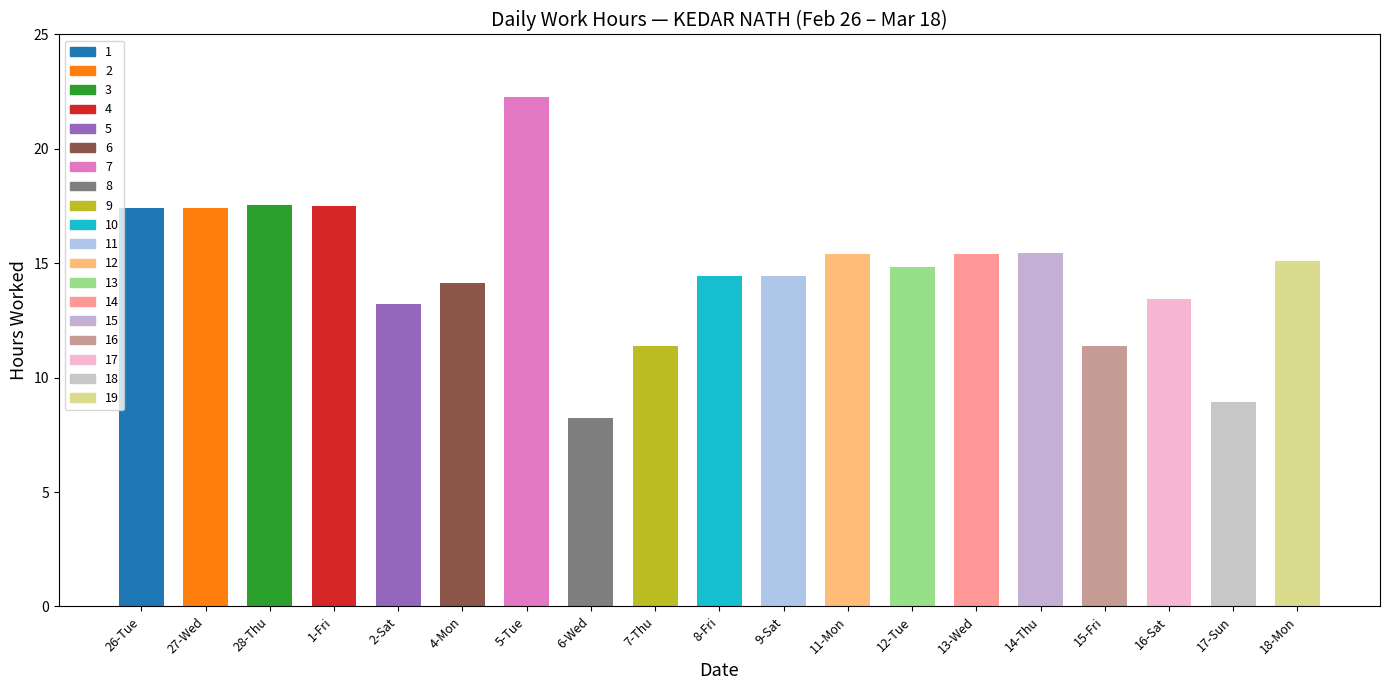

Reading left to right, list all the values displayed in this chart.

26-Tue=17.4	27-Wed=17.4	28-Thu=17.6	1-Fri=17.5	2-Sat=13.2	4-Mon=14.2	5-Tue=22.2	6-Wed=8.2	7-Thu=11.4	8-Fri=14.4	9-Sat=14.5	11-Mon=15.4	12-Tue=14.8	13-Wed=15.4	14-Thu=15.4	15-Fri=11.4	16-Sat=13.4	17-Sun=8.9	18-Mon=15.1